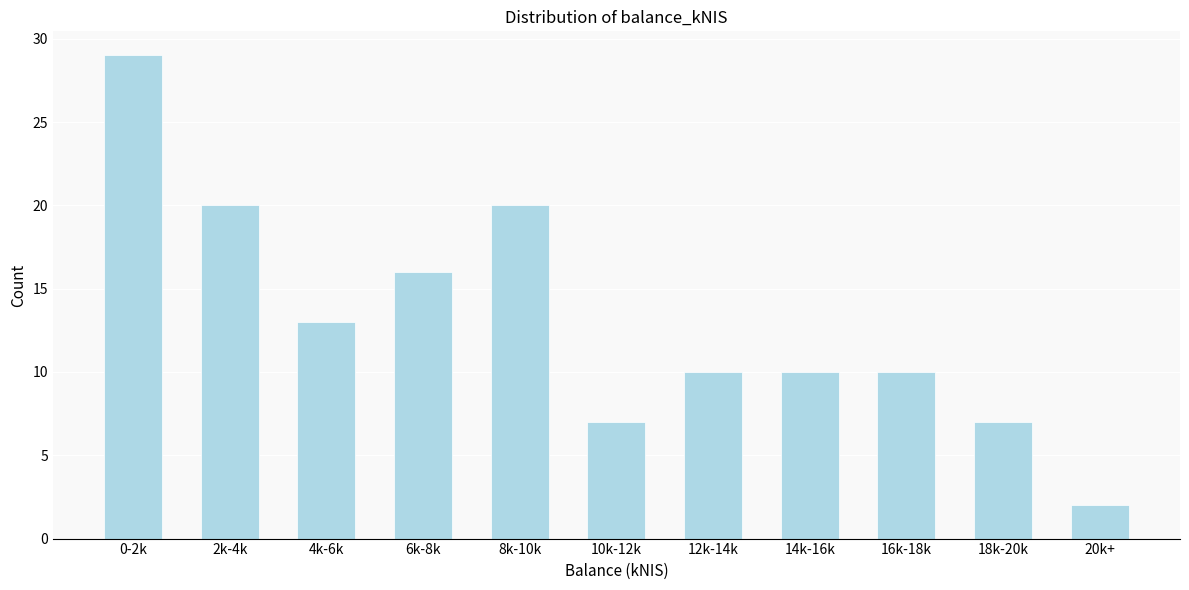

Reading left to right, what are all the values shown in this chart?

29	20	13	16	20	7	10	10	10	7	2